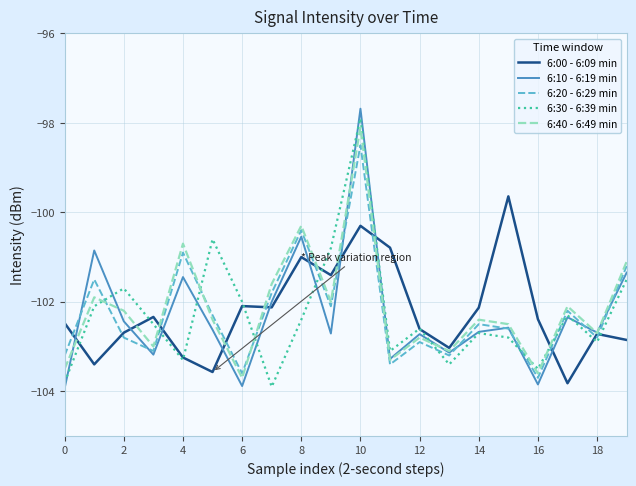

How many times do 6:30 - 6:39 min and 6:20 - 6:29 min cross each other?

8